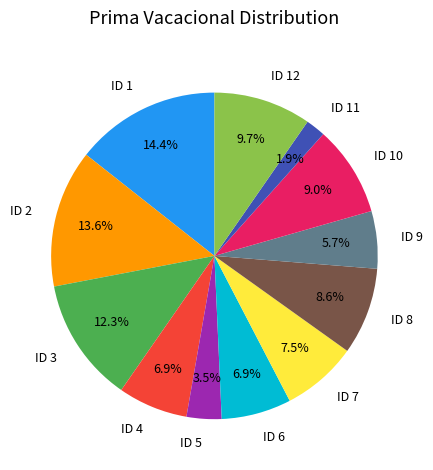

Which has a higher value, ID 8 or ID 7?

ID 8